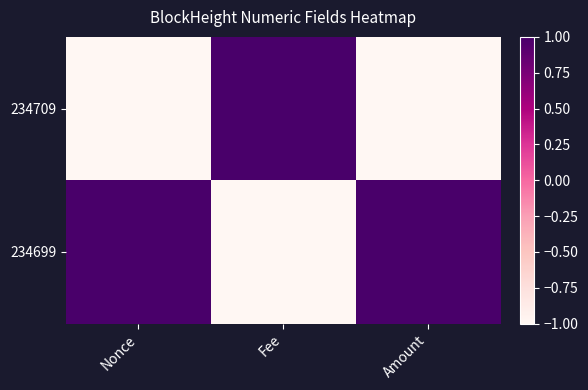

How many series are shown in this chart?

2